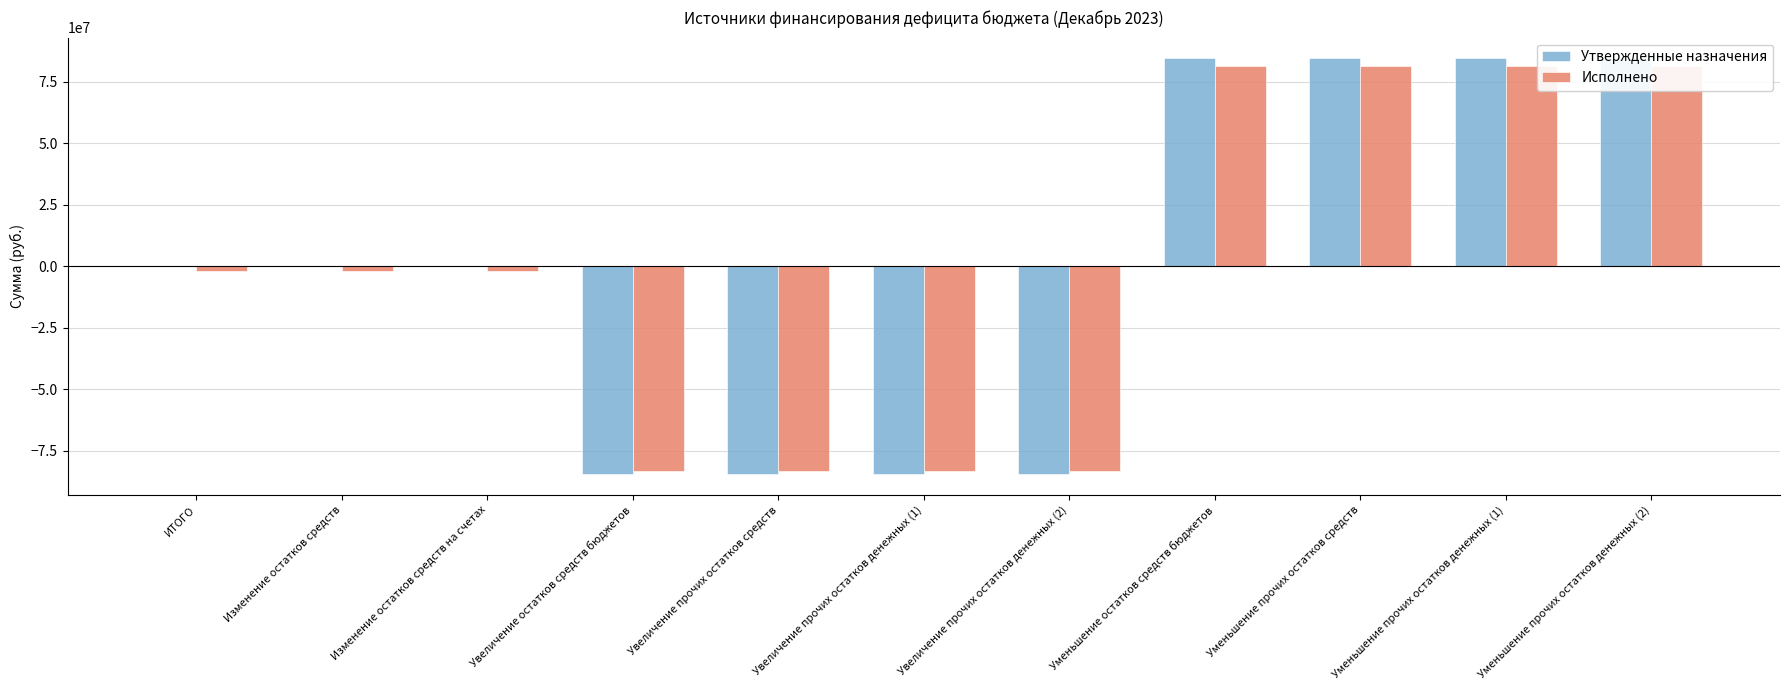

List the series in order of their peak value, lowest first.

Исполнено, Утвержденные назначения